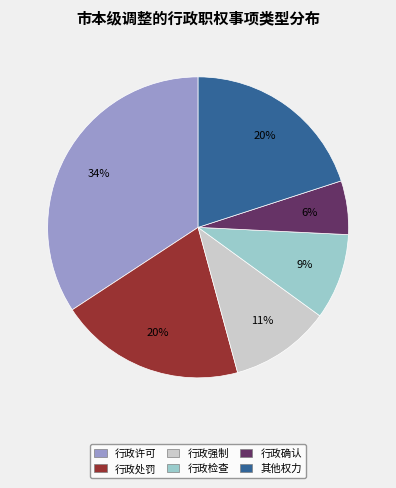

What is the smallest slice in the pie chart?

行政确认